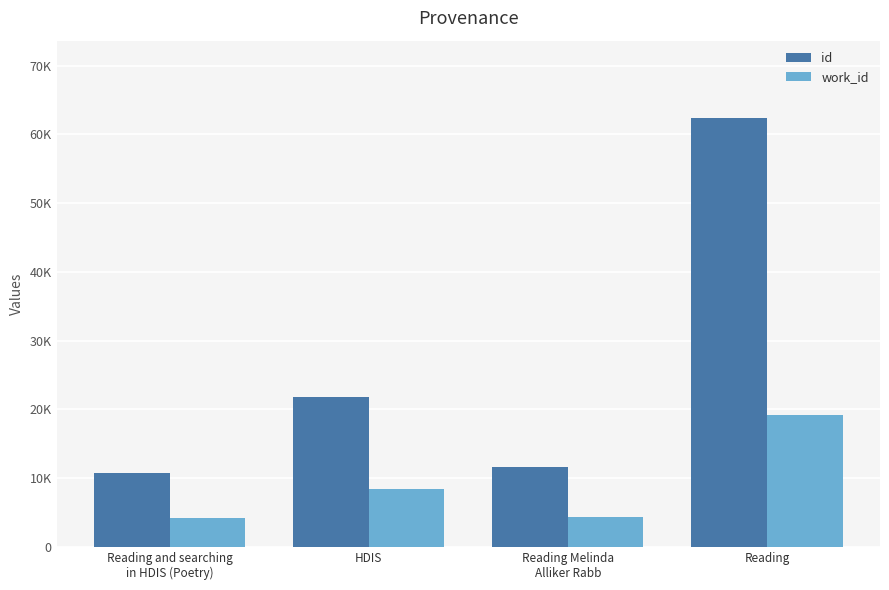

Which category has the highest value in the work_id series?

Reading